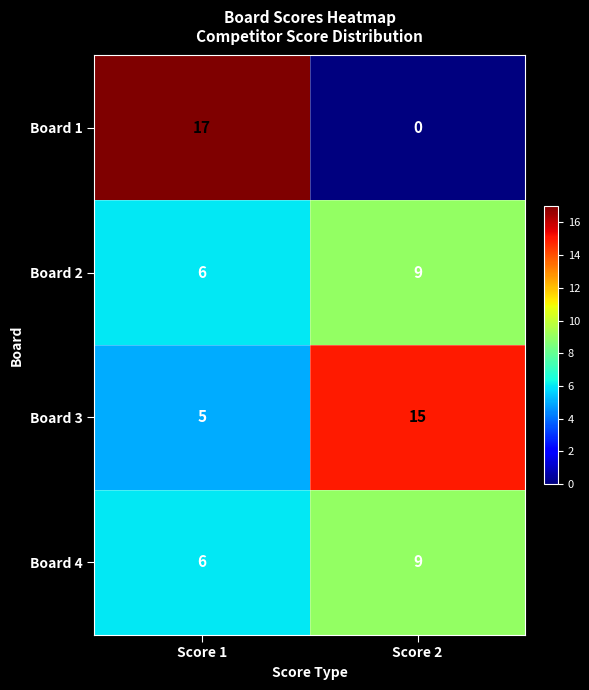

List the labels in order of Board 4 value, largest first.

Score 2, Score 1